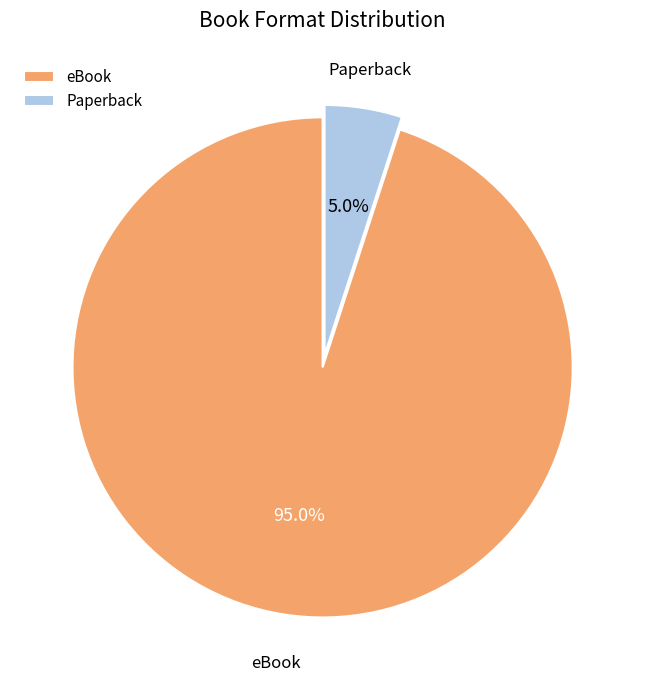

What is the ratio of the value at eBook to the value at Paperback?

19.0